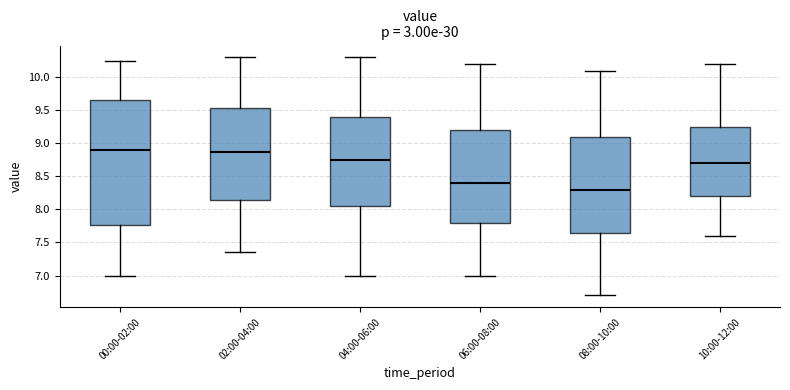

Comparing the boxes themselves (not the whiskers), which one is the tallest?

00:00-02:00